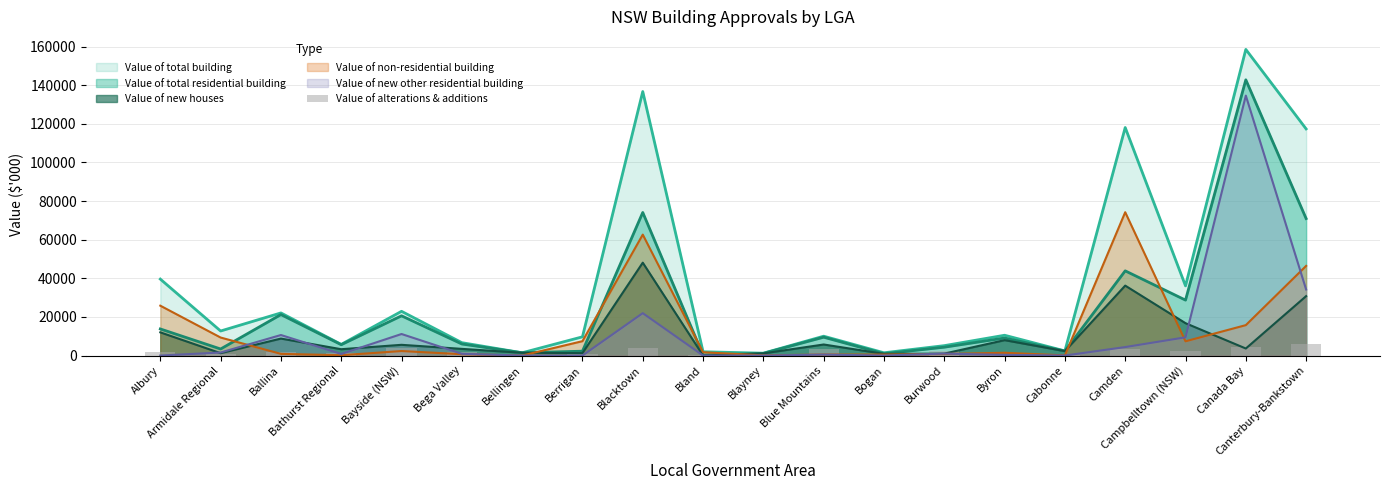

What is the label of the 3rd bar from the right?

Campbelltown (NSW)